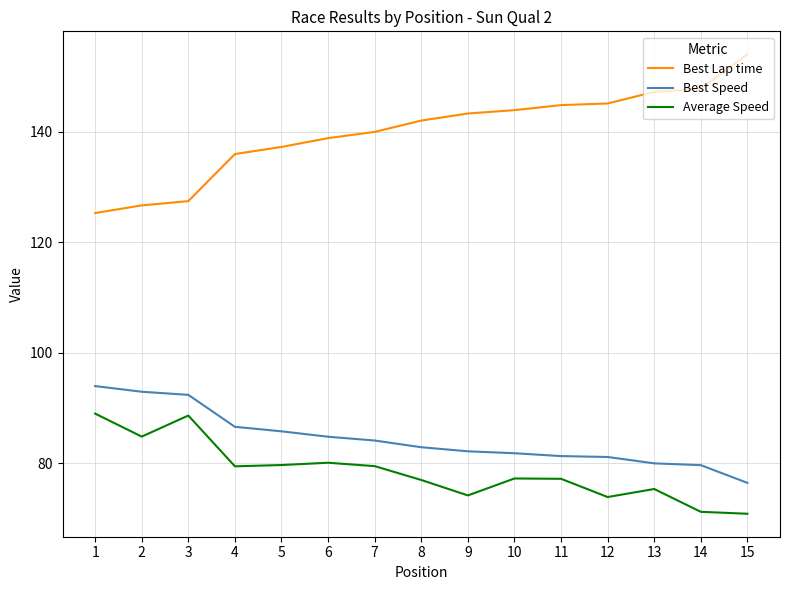

The value of Average Speed at 10 is 35.7. True or false?

False